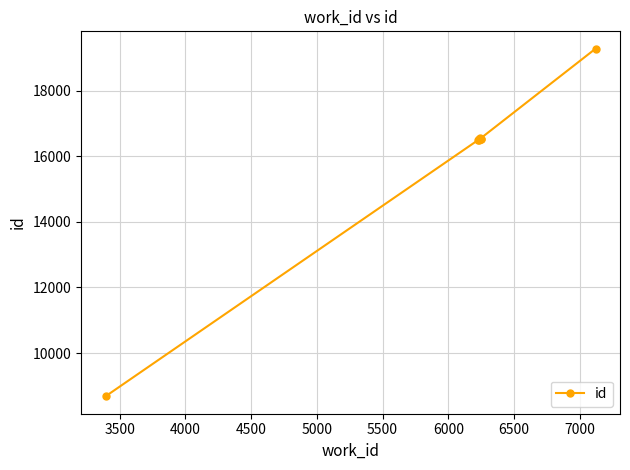

True or false: the data has more than 0 interior local peaks.

False